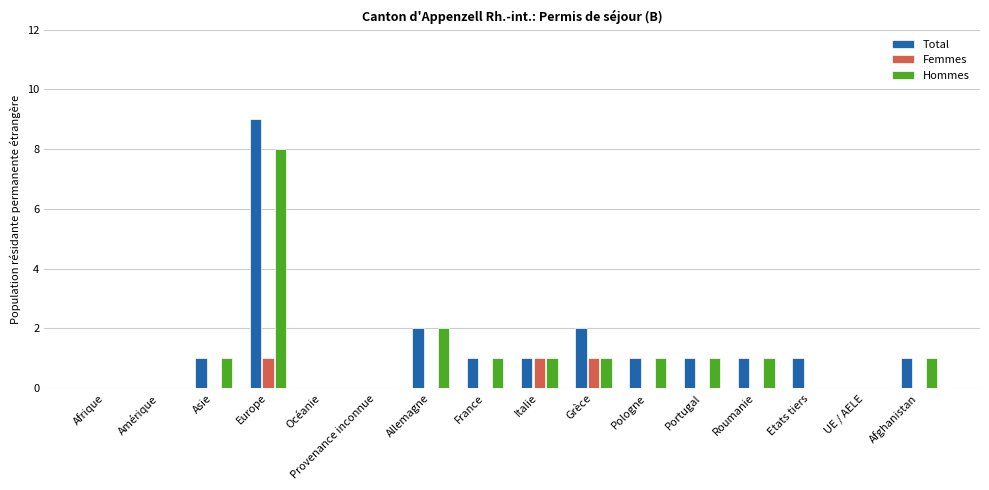

Is it true that Total equals 0 at UE / AELE?

True